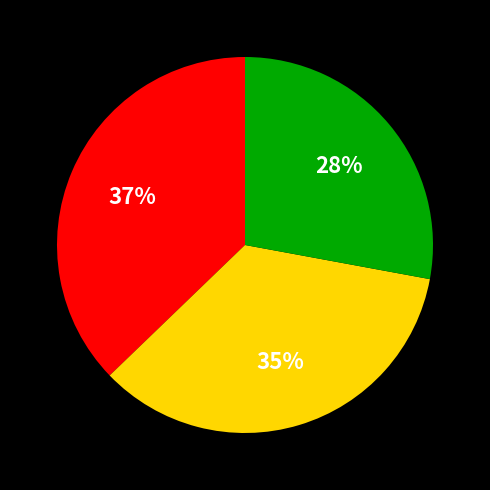

Is there any slice that represents more than half of the pie?

No